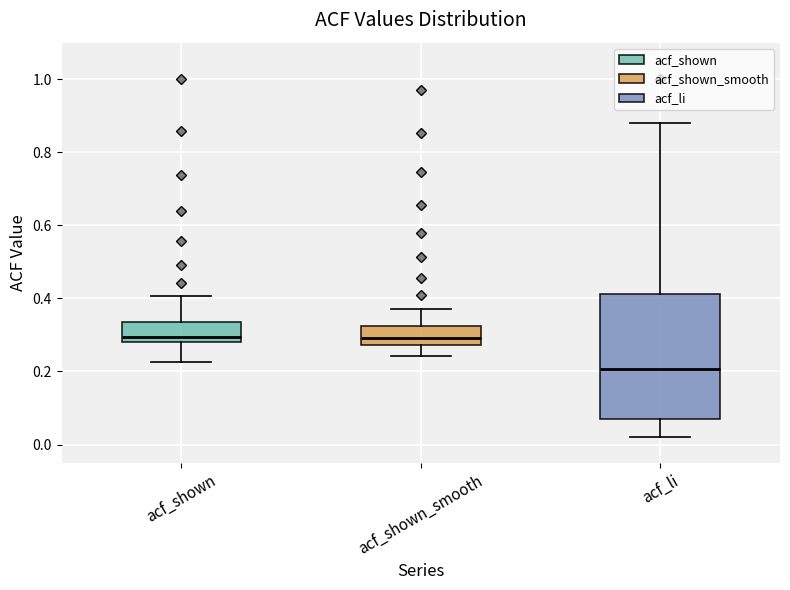

Reading left to right, transcribe this box plot: for each box, give where its median line is, the range the box spans, and where its two whiskers end, as read against the y-axis. The values are not printed on the chart, so give them approximately, as read against the axis.

acf_shown: median 0.30, box 0.28 to 0.34, whiskers 0.22 to 0.40
acf_shown_smooth: median 0.30, box 0.28 to 0.32, whiskers 0.24 to 0.38
acf_li: median 0.20, box 0.08 to 0.42, whiskers 0.02 to 0.88